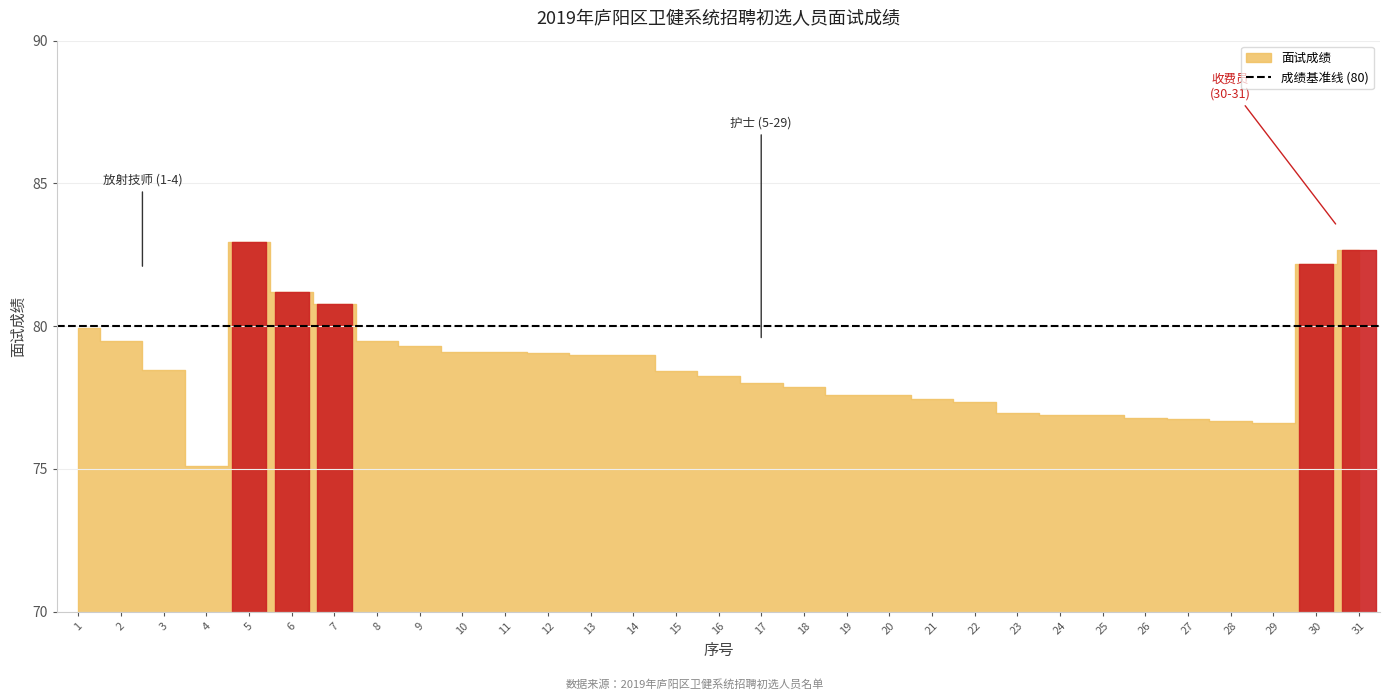

How many data points does each series have?

31